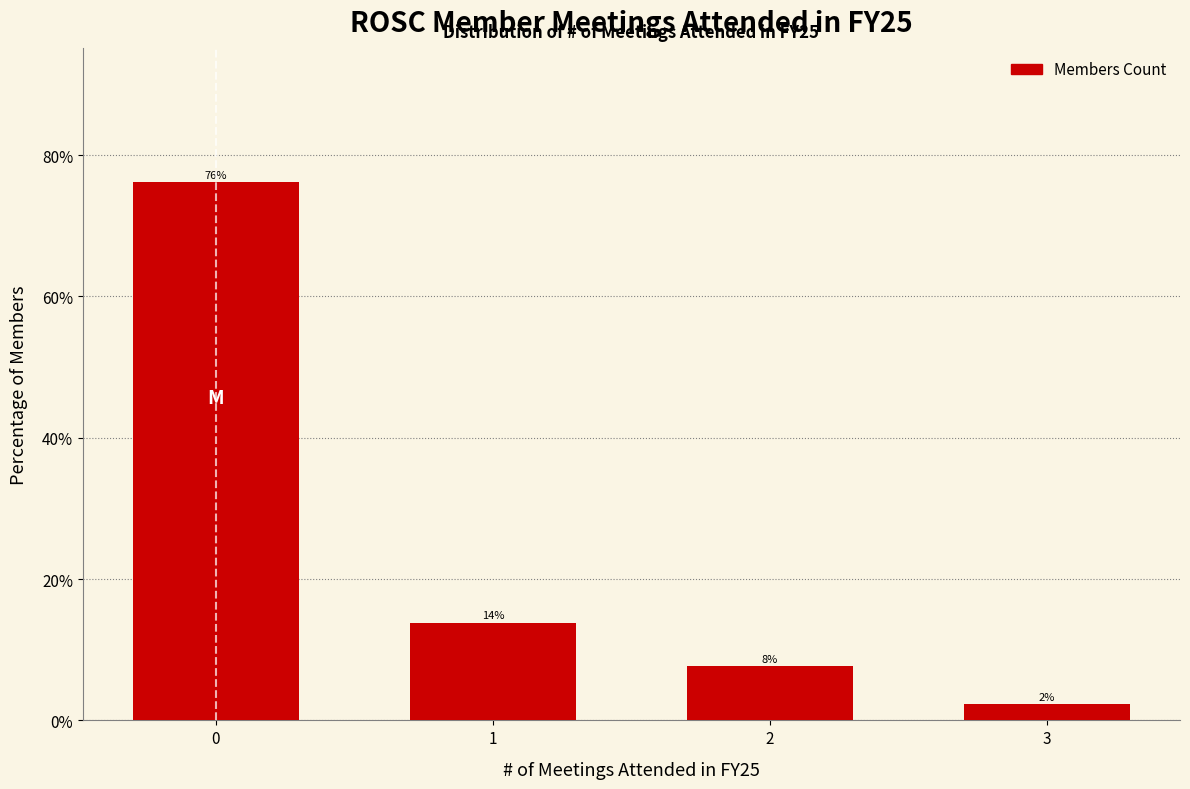

Are the bars horizontal?

No